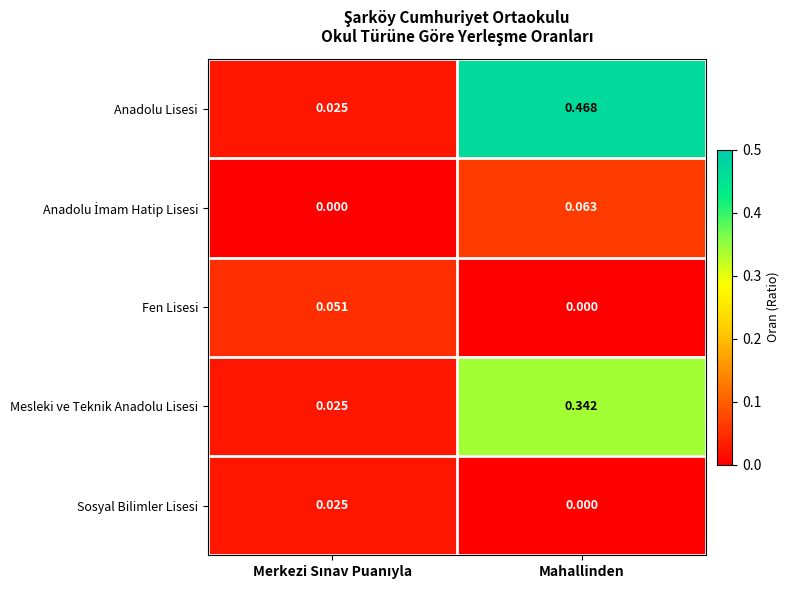

Which series has the widest spread of values?

Anadolu Lisesi